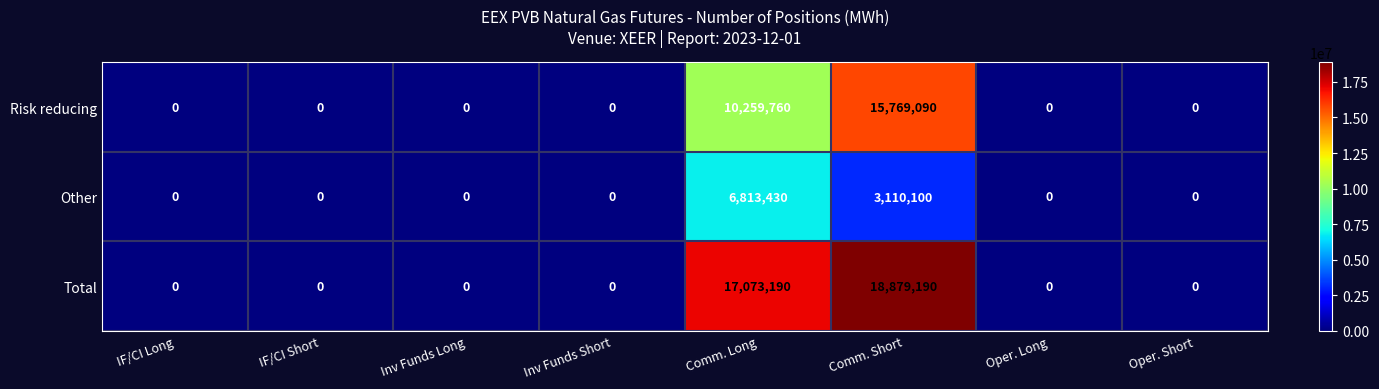

At which label is Total closest to 9439595?

Comm. Long